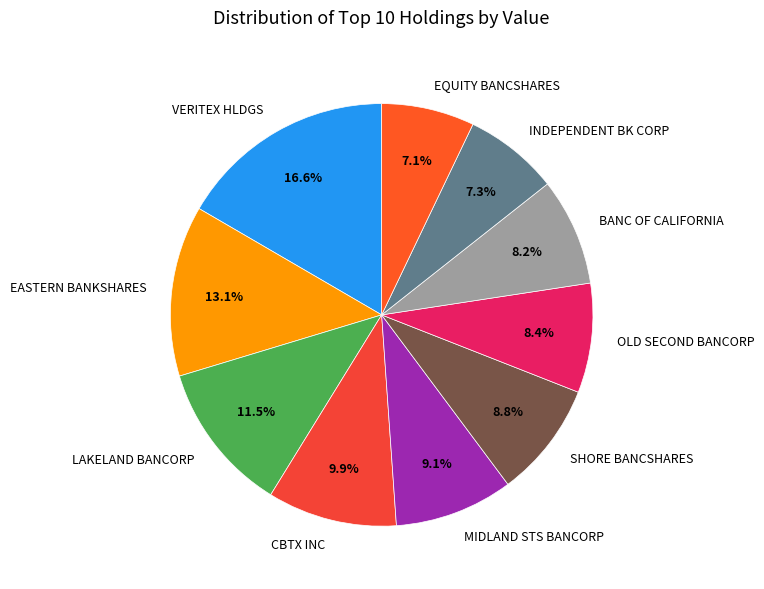

To the nearest percent, what is the average slice percentage?

10%